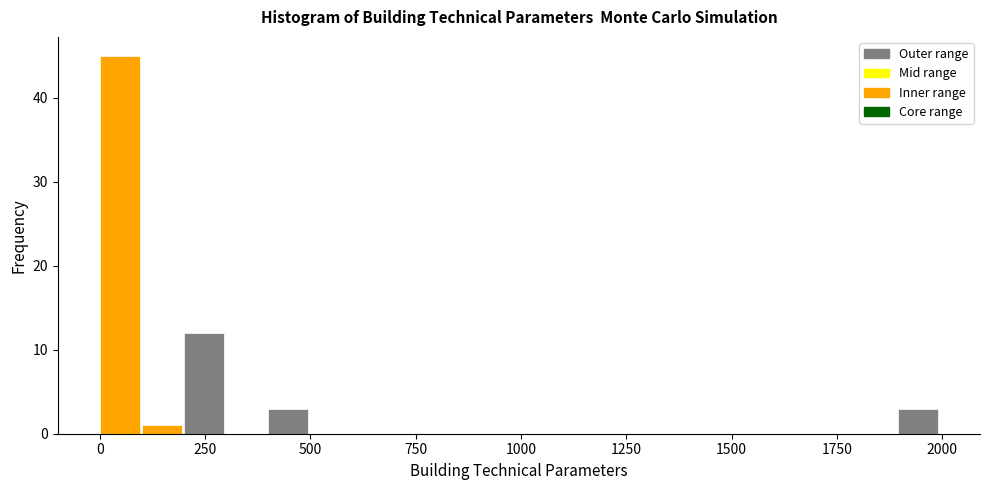

Read against the x-axis, roughly where is the centre of the tallest bar?

50